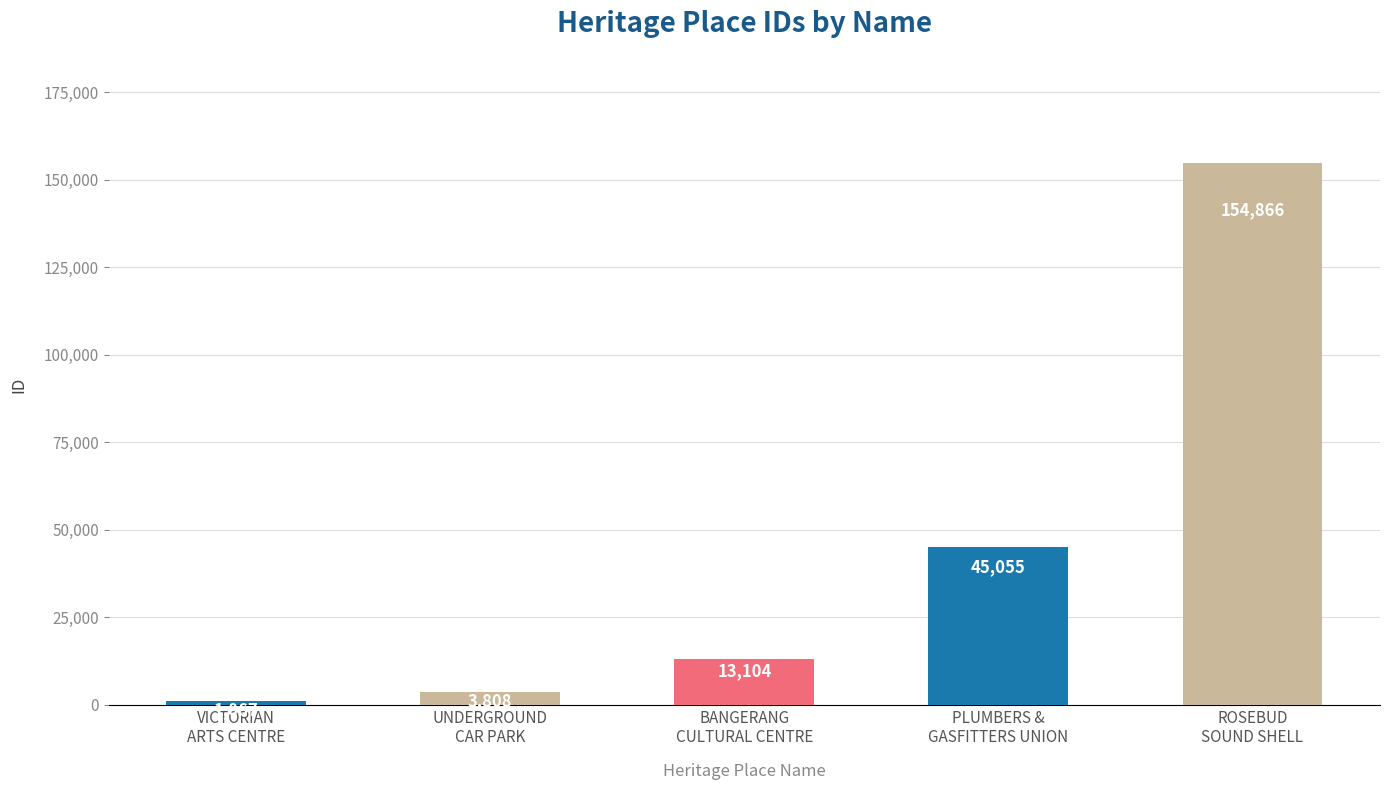

What is the difference between the maximum and minimum values?

153799